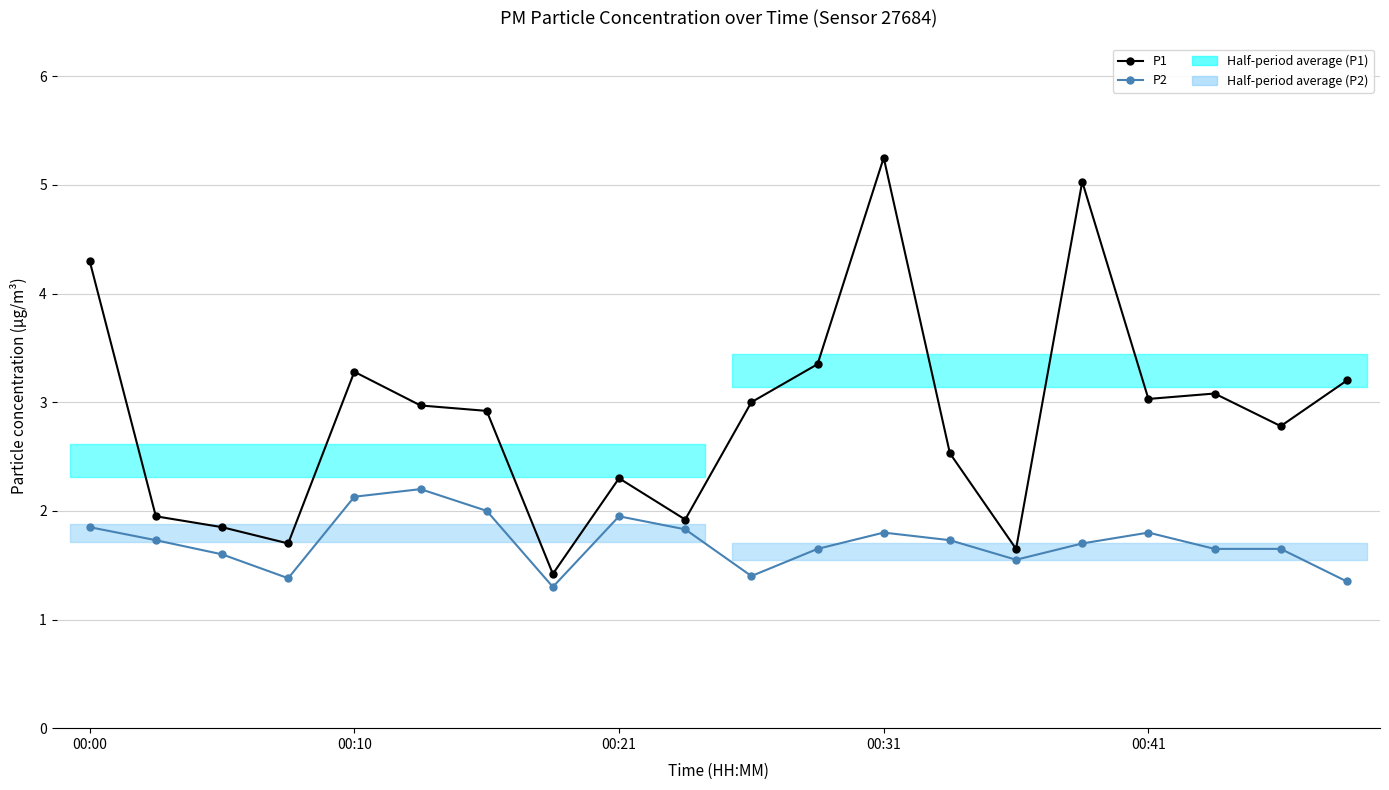

True or false: P2 and P1 intersect in this chart.

False